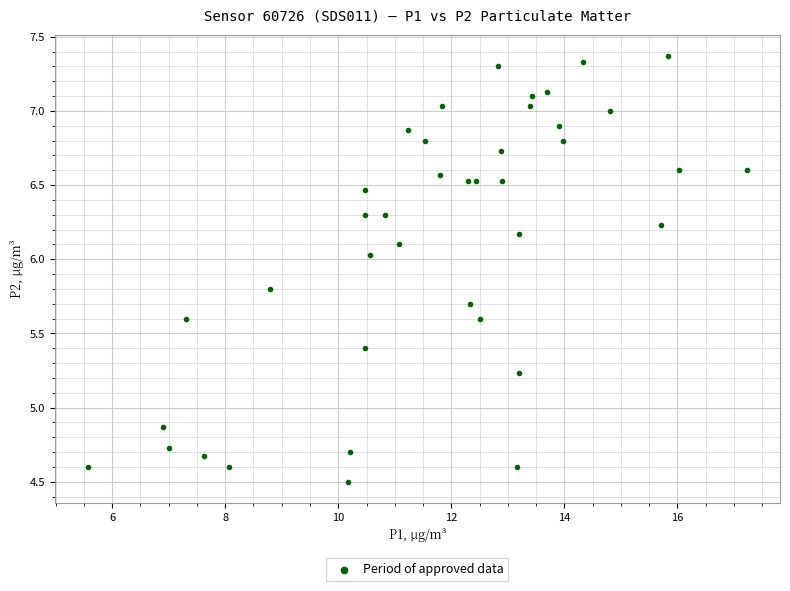

What is the range of X values (max minus min)?

11.7